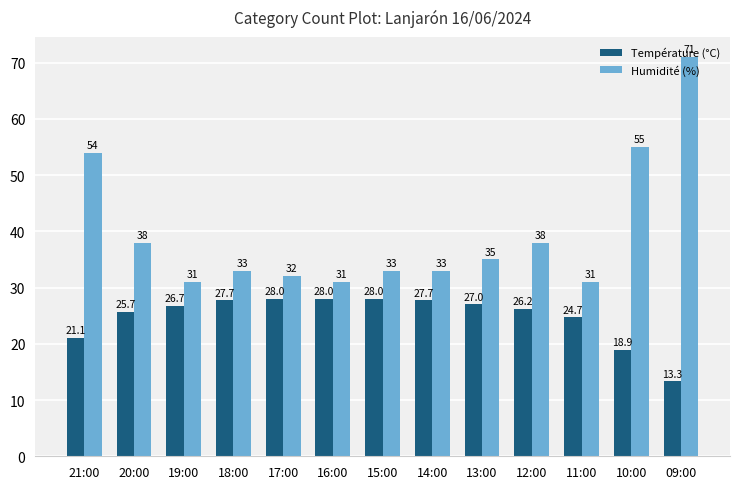

The Température (°C) series shows 28.0 at 15:00. True or false?

True